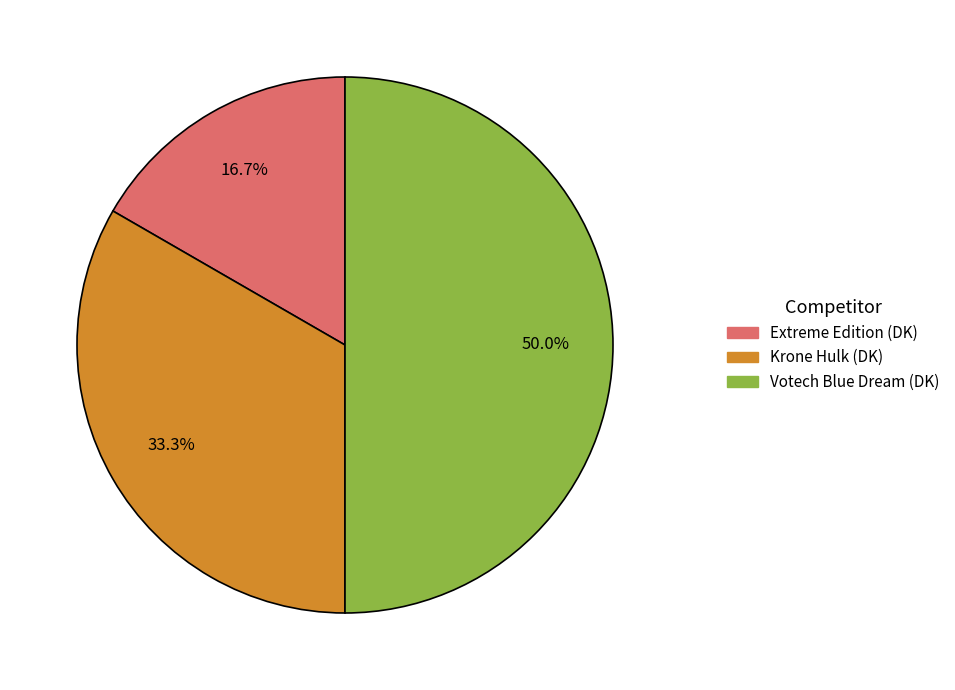

Which slice is the largest?

Votech Blue Dream (DK)